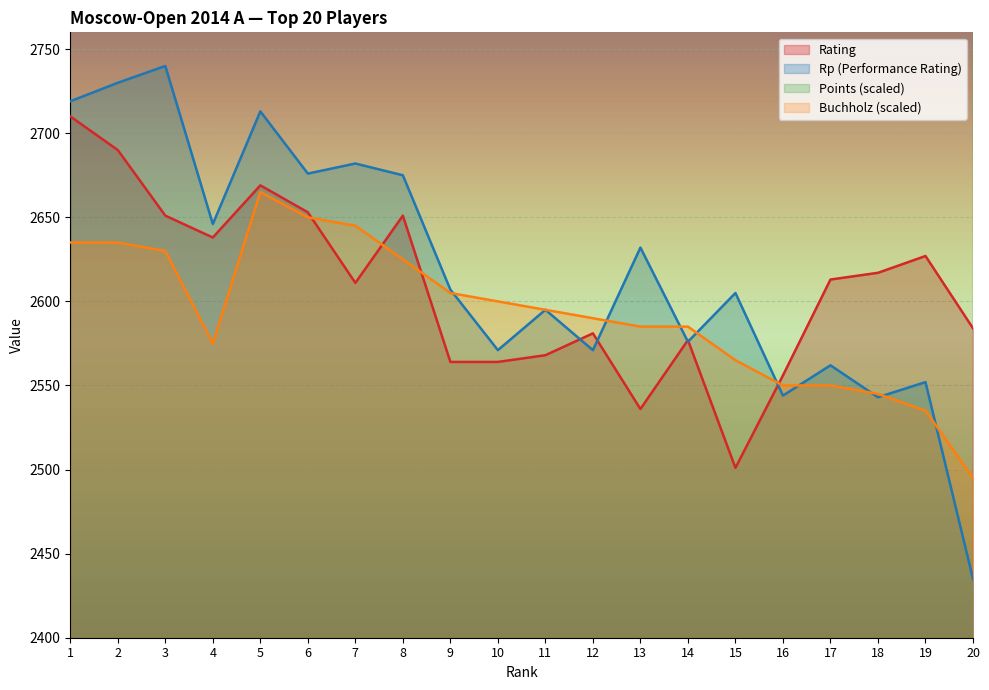

List the labels in order of Points value, largest first.

1, 2, 3, 4, 5, 6, 7, 8, 9, 10, 11, 12, 13, 14, 15, 16, 17, 18, 19, 20